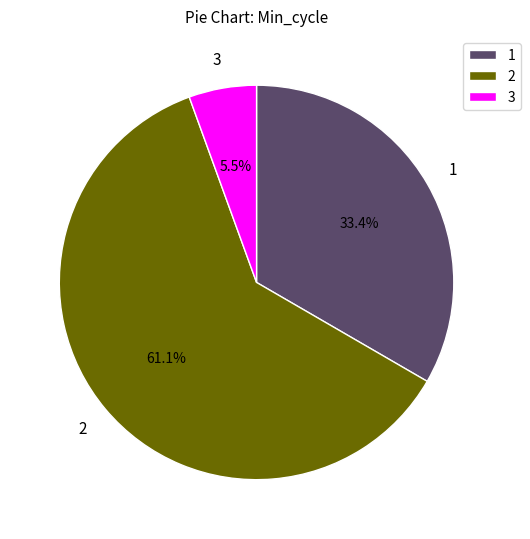

What is the total percentage of 2 and 3?

66.6%